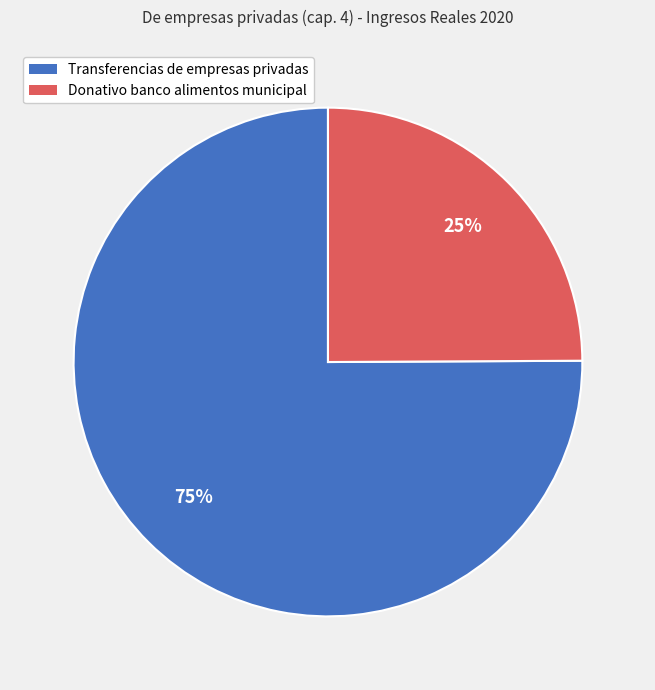

Which category has the smallest portion of the pie?

Donativo banco alimentos municipal